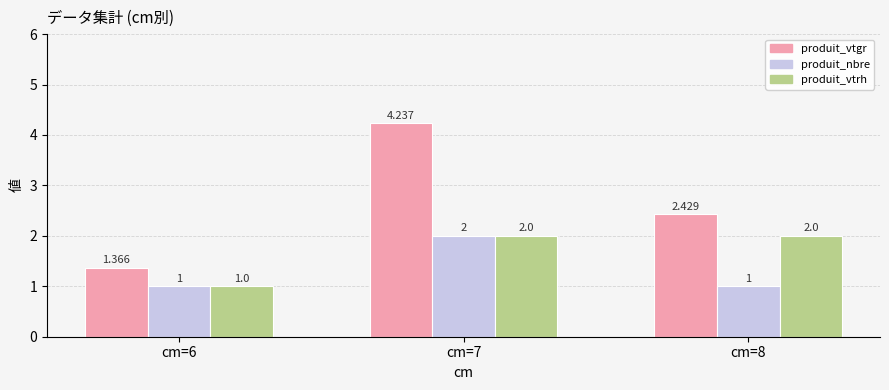

What are all the series names shown in the legend?

produit_vtgr, produit_nbre, produit_vtrh